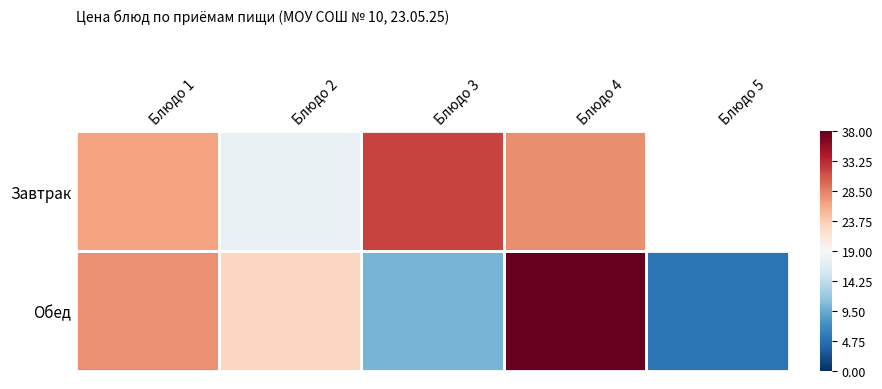

How many categories are shown in the chart?

5